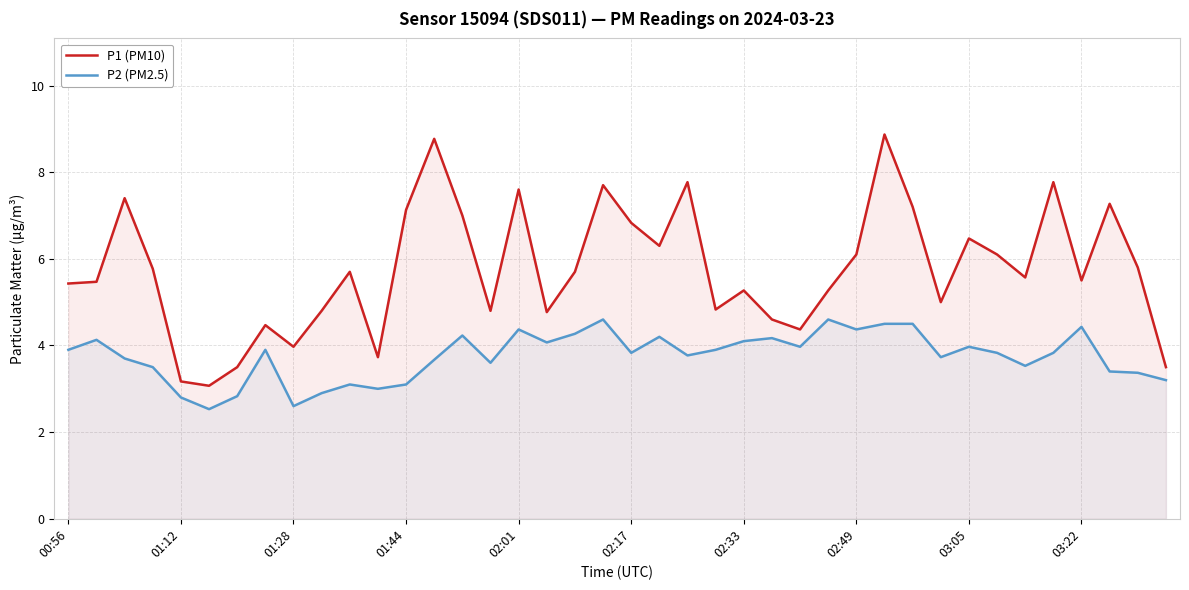

How many lines are shown in the chart?

2